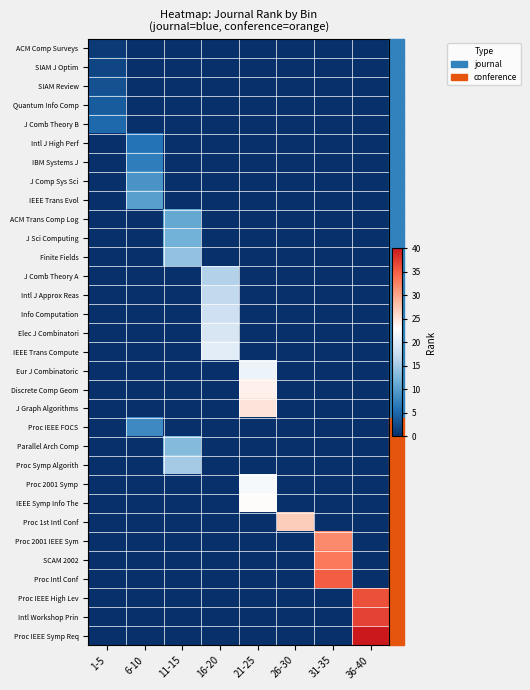

What is the difference between the highest and lowest values at 16-20?

20